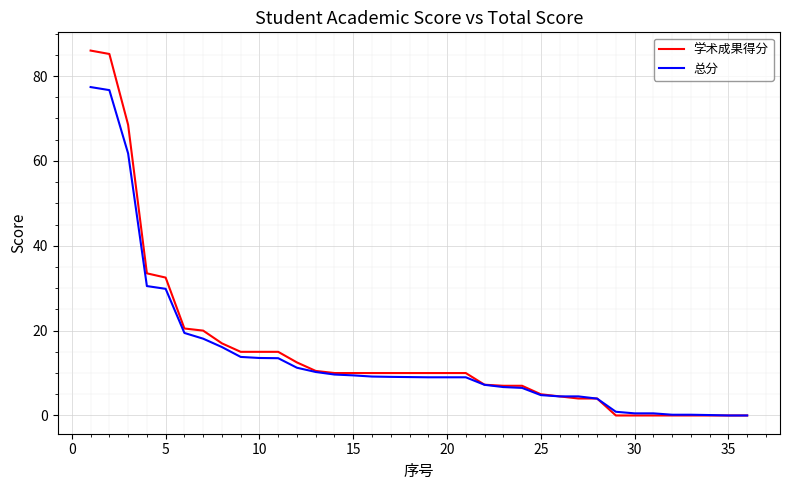

What is the greatest value displayed?

86.0